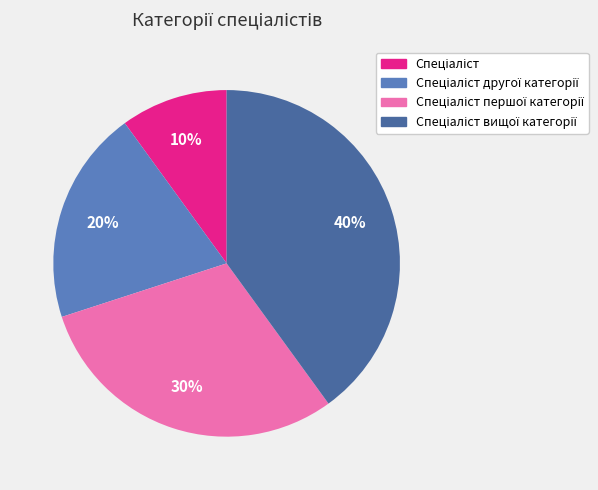

To the nearest percent, what is the difference between the largest and smallest slice percentages?

30%